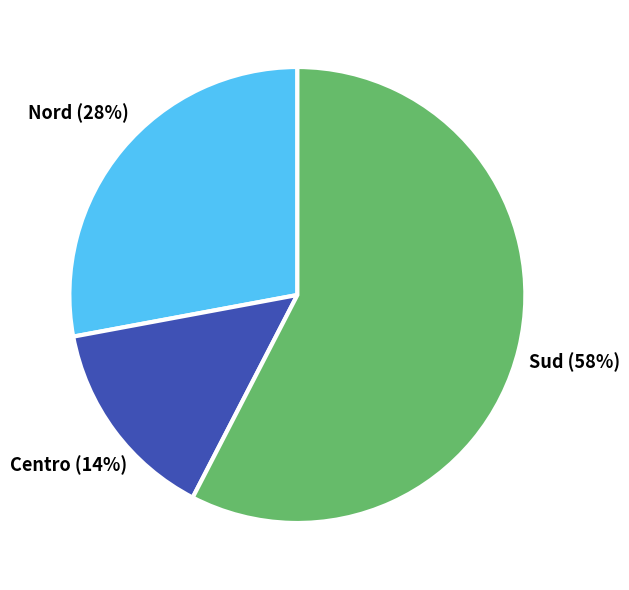

Does Centro account for over 50% of the chart?

No